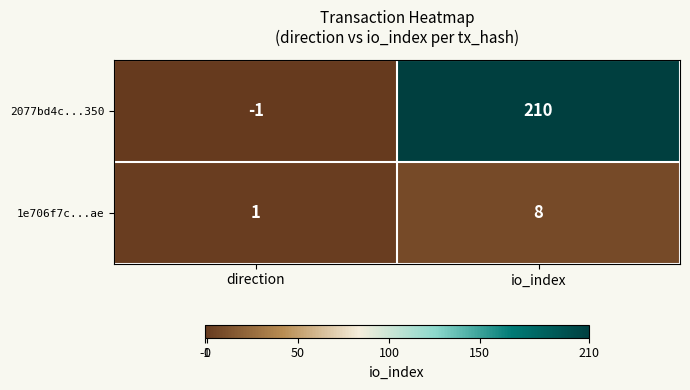

At how many categories does at least one series exceed 123?

1